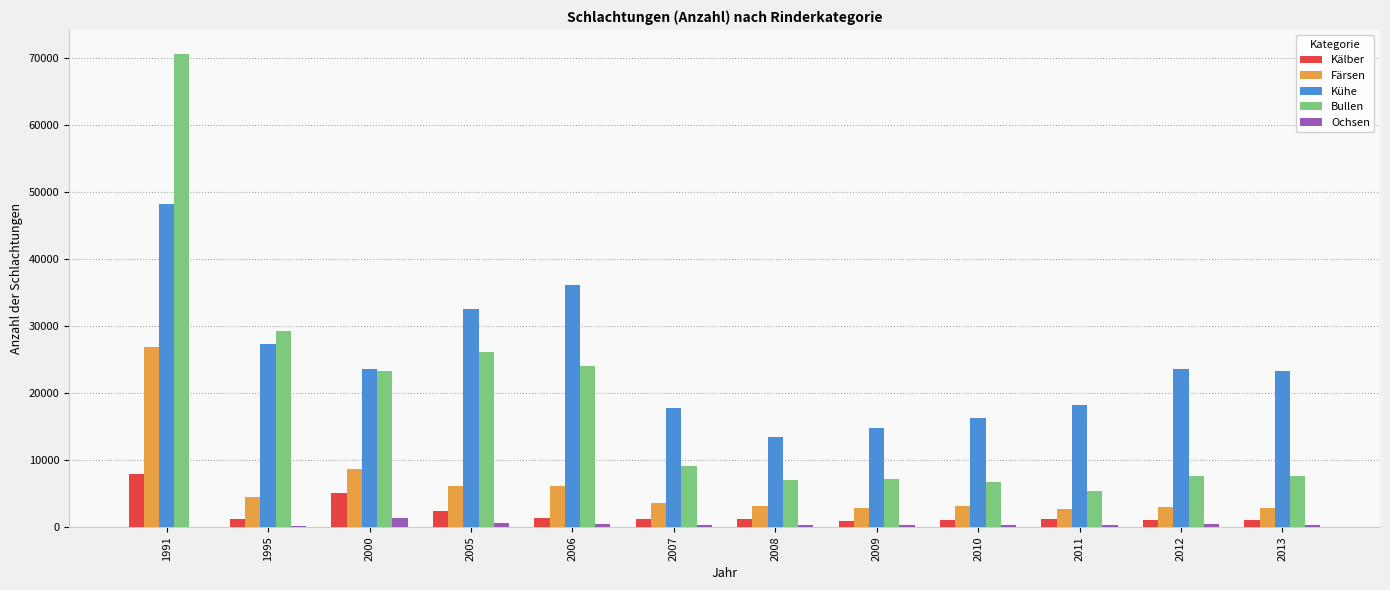

Between 2008 and 2010, which series saw the biggest shift?

Kühe